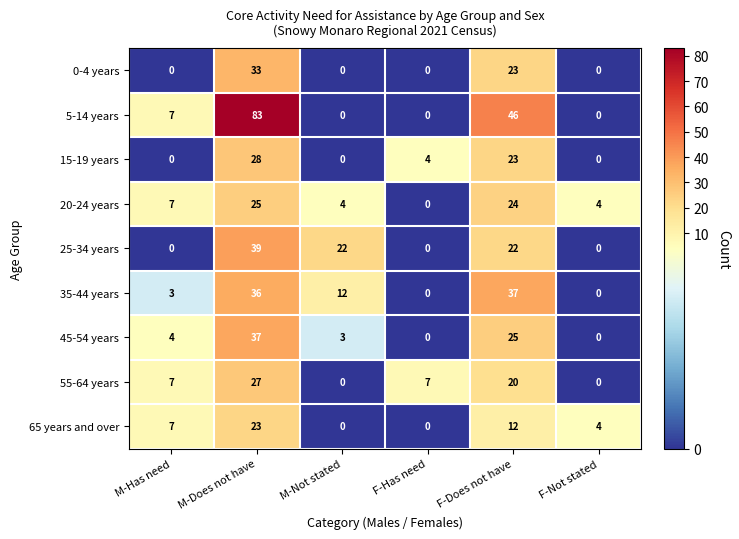

Which series has the largest range (max minus min)?

5-14 years